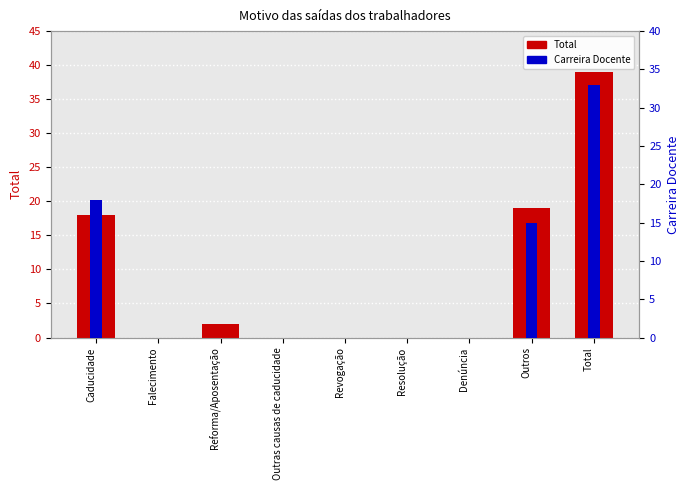

Reading left to right, transcribe all the data shown in this chart.

Total: Caducidade=18	Falecimento=0	Reforma/Aposentação=2	Outras causas de caducidade=0	Revogação=0	Resolução=0	Denúncia=0	Outros=19	Total=39
Carreira Docente: Caducidade=18	Falecimento=0	Reforma/Aposentação=0	Outras causas de caducidade=0	Revogação=0	Resolução=0	Denúncia=0	Outros=15	Total=33